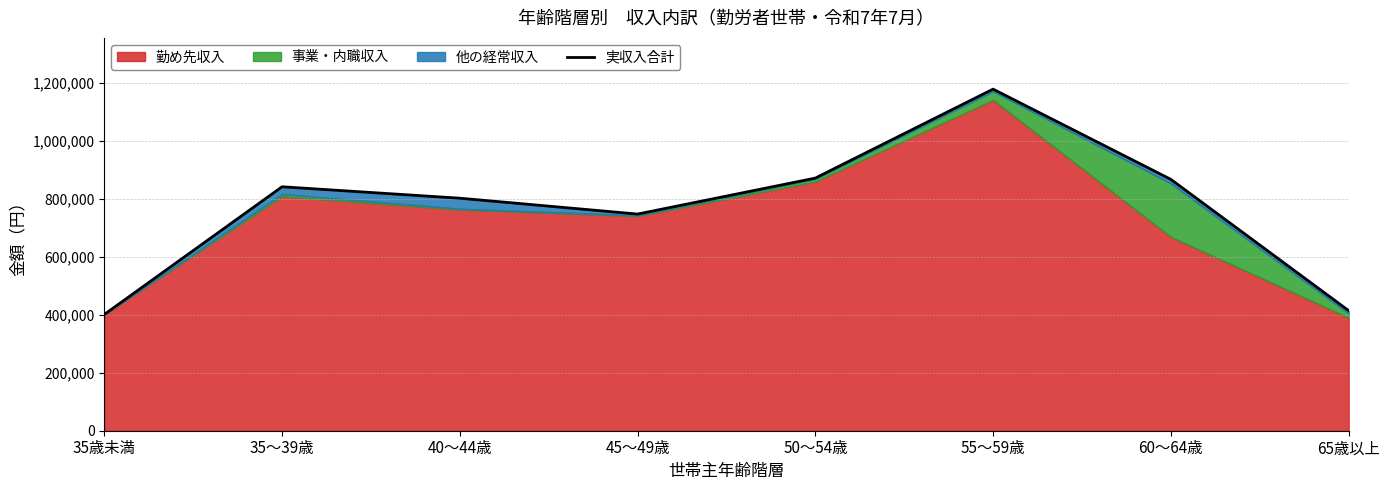

What is the label of the 2nd point from the right?

60～64歳